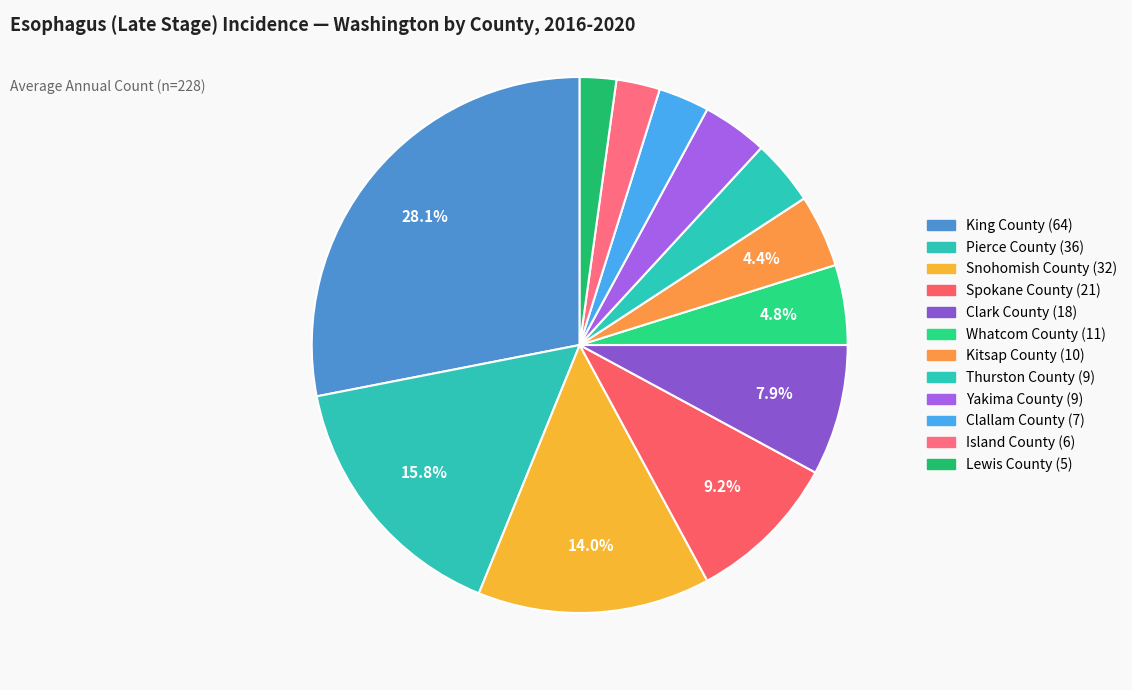

Count the number of slices in the pie.

12